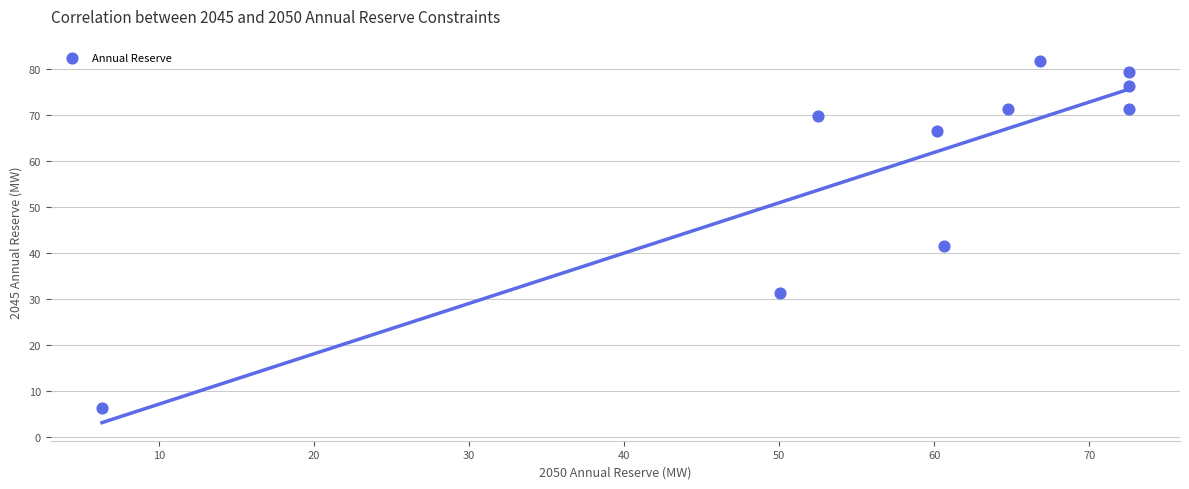

What is the average X value?

57.9